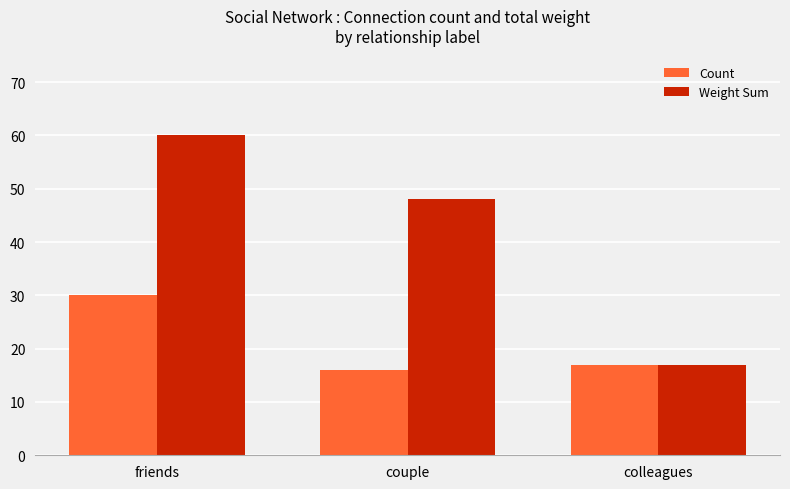

Is it true that Weight Sum equals 48 at couple?

True